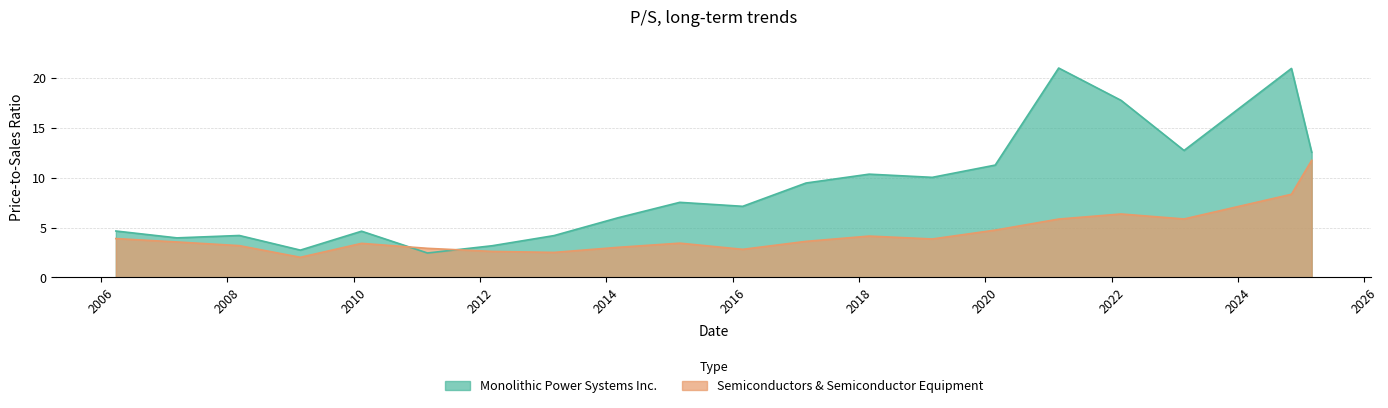

Rank the categories by Monolithic Power Systems Inc. value from lowest to highest.

2011-03-04, 2009-02-27, 2012-03-12, 2007-03-16, 2013-03-05, 2008-03-11, 2010-02-16, 2006-03-28, 2014-03-10, 2016-02-29, 2015-03-02, 2017-03-01, 2019-03-01, 2018-03-01, 2020-02-28, 2025-03-03, 2023-02-24, 2022-02-25, 2024-11-06, 2021-03-01